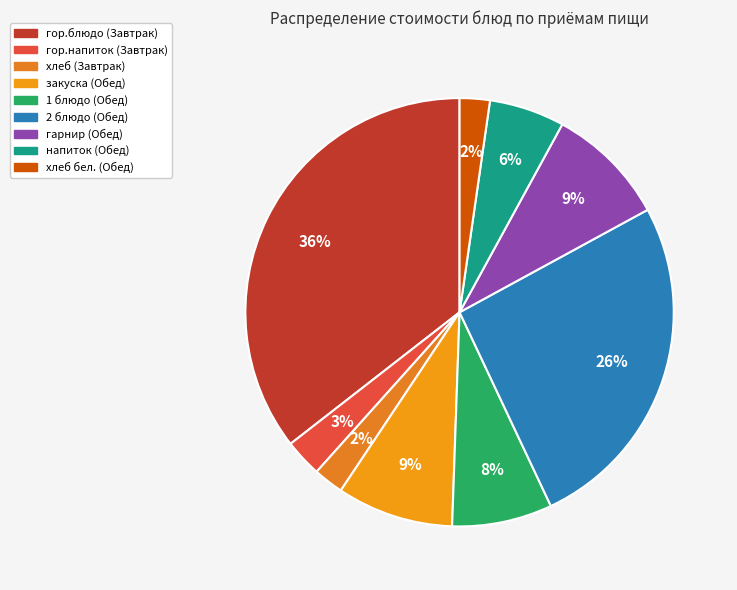

Is there any slice that represents more than half of the pie?

No